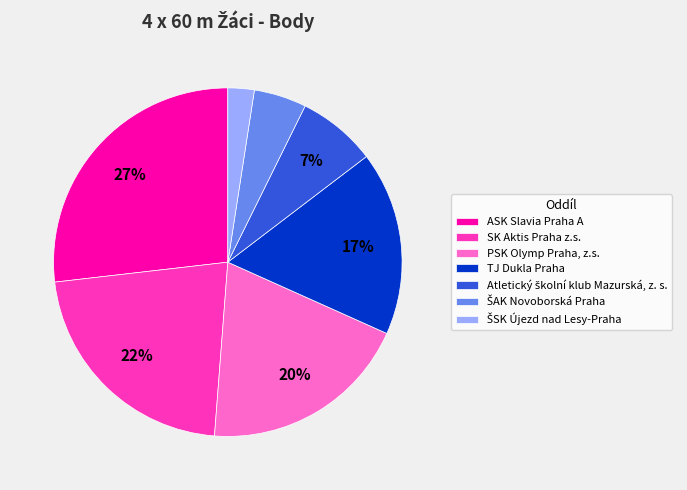

What is the ratio of the value at ASK Slavia Praha A to the value at PSK Olymp Praha, z.s.?

1.4